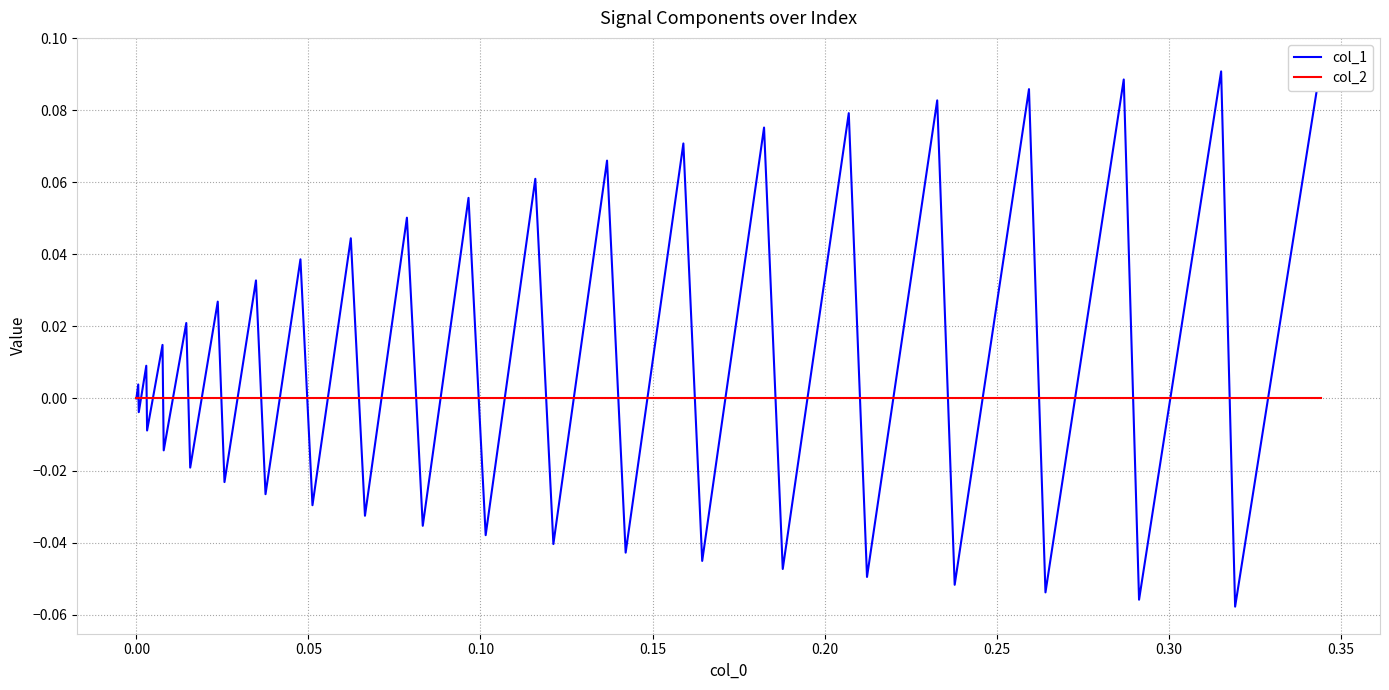

At how many categories does at least one series exceed 0?

20